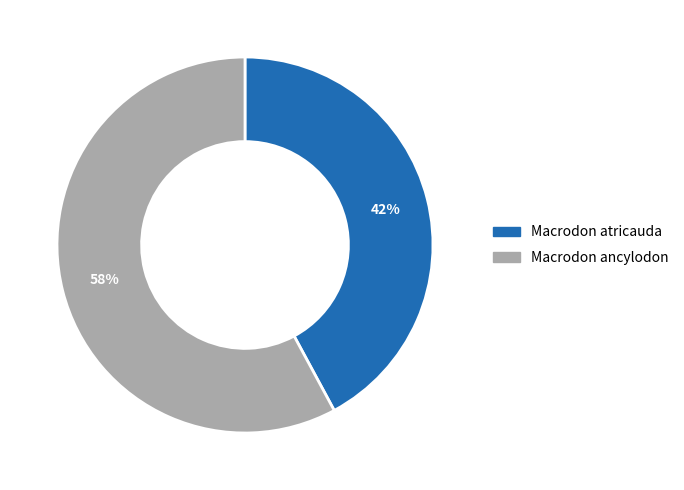

What is the majority slice?

Macrodon ancylodon